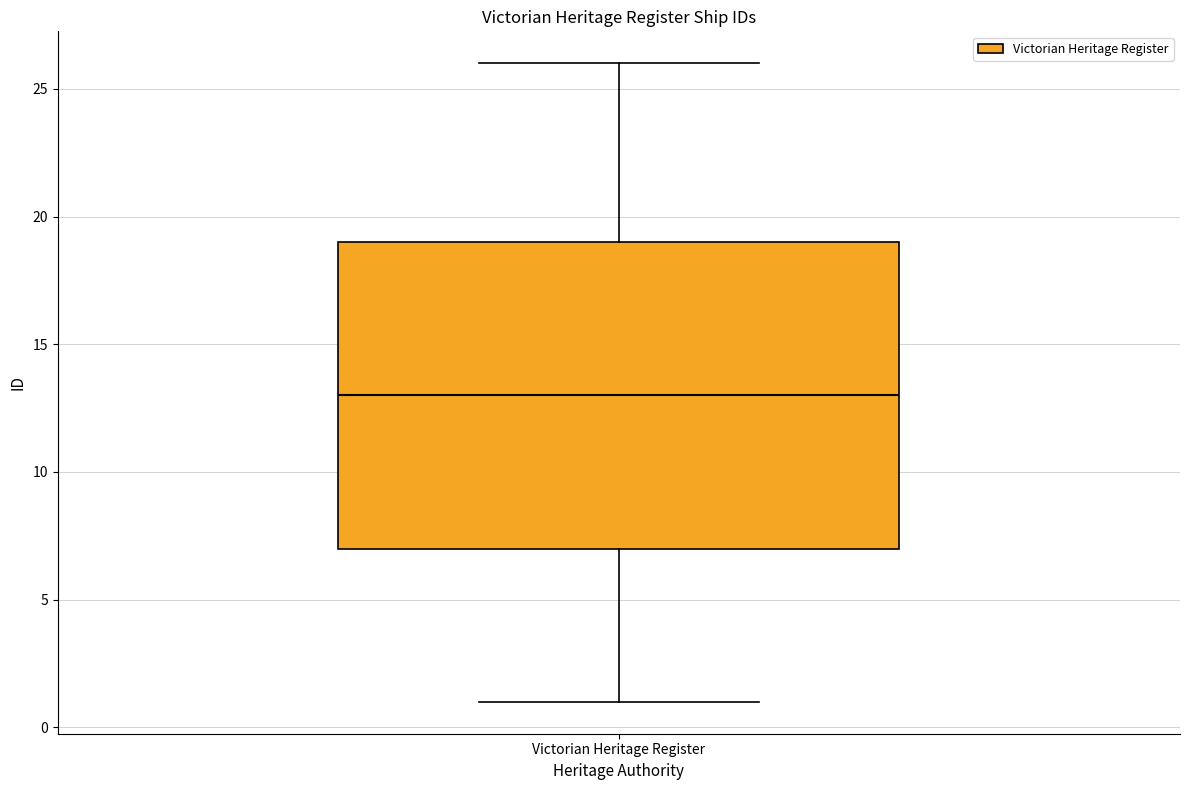

Where does the upper whisker of the box for Victorian Heritage Register end on the y-axis? The values are not printed on the chart, so give them approximately, as read against the axis.

26